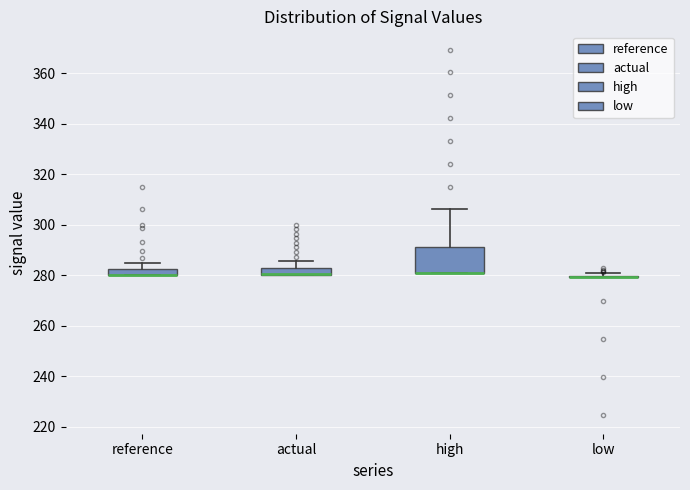

Comparing the boxes themselves (not the whiskers), which one is the tallest?

high